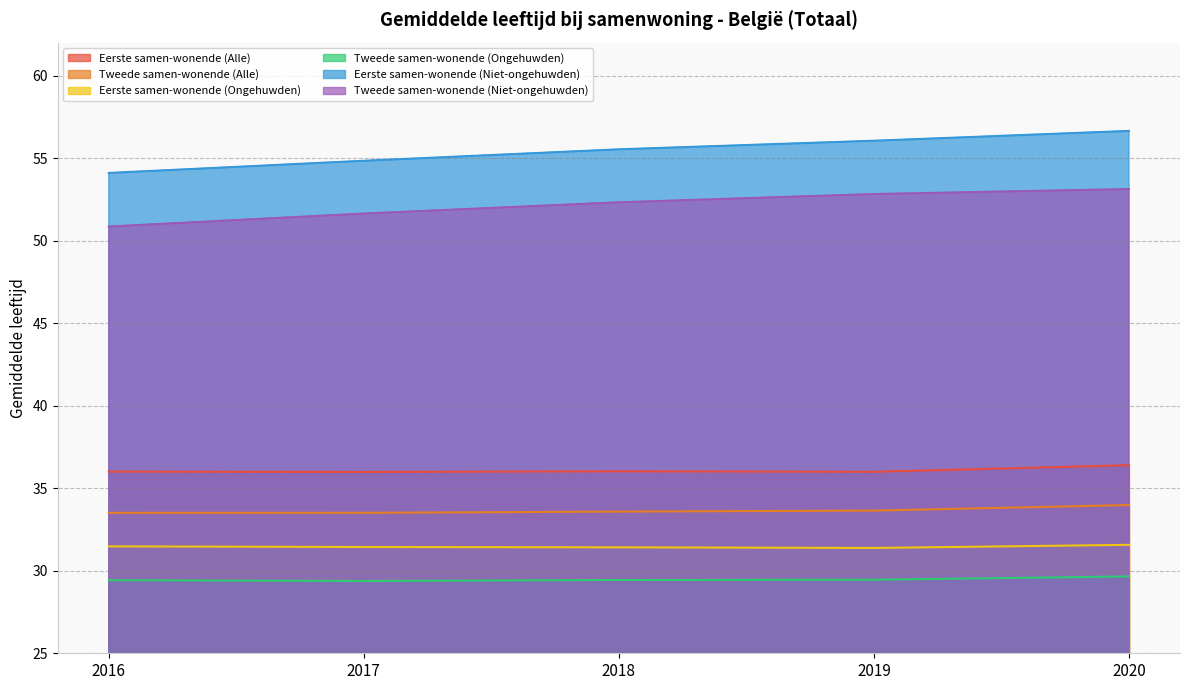

Rank the series by their maximum value, from highest to lowest.

Eerste samen-wonende (Niet-ongehuwden), Tweede samen-wonende (Niet-ongehuwden), Eerste samen-wonende (Alle), Tweede samen-wonende (Alle), Eerste samen-wonende (Ongehuwden), Tweede samen-wonende (Ongehuwden)